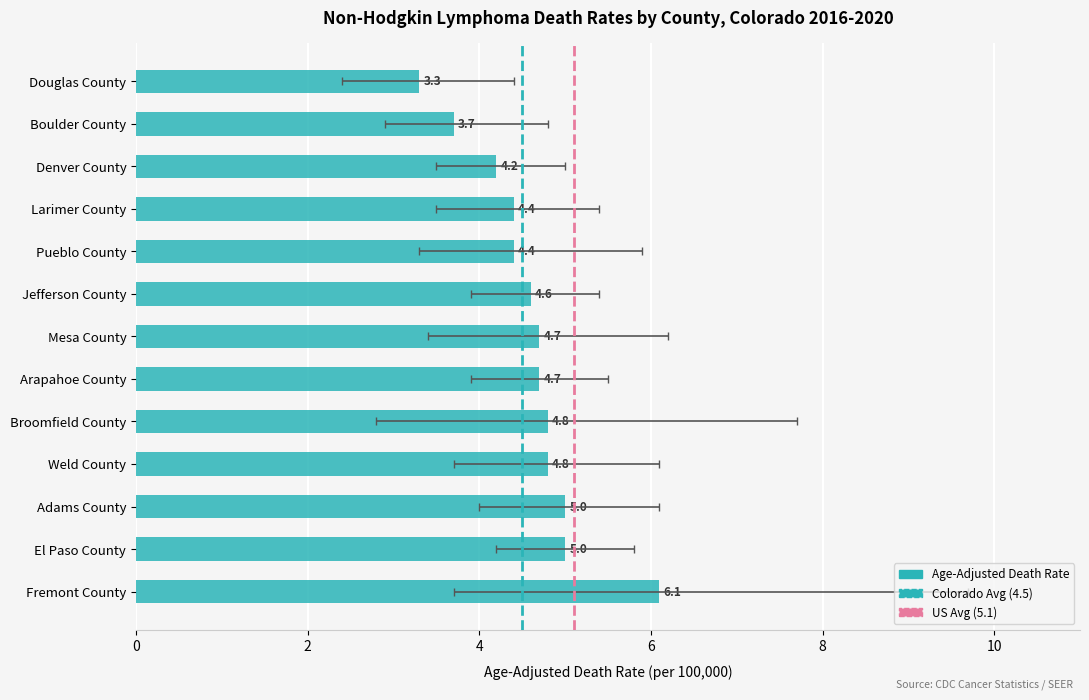

At how many categories does at least one series exceed 3?

13